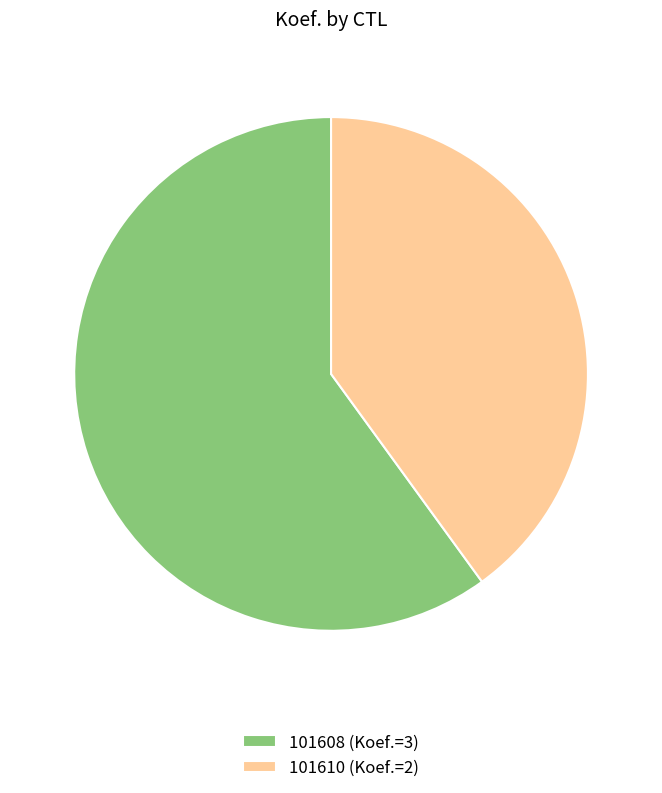

Is the sum of 101608 (Koef.=3) and 101610 (Koef.=2) greater than half?

Yes